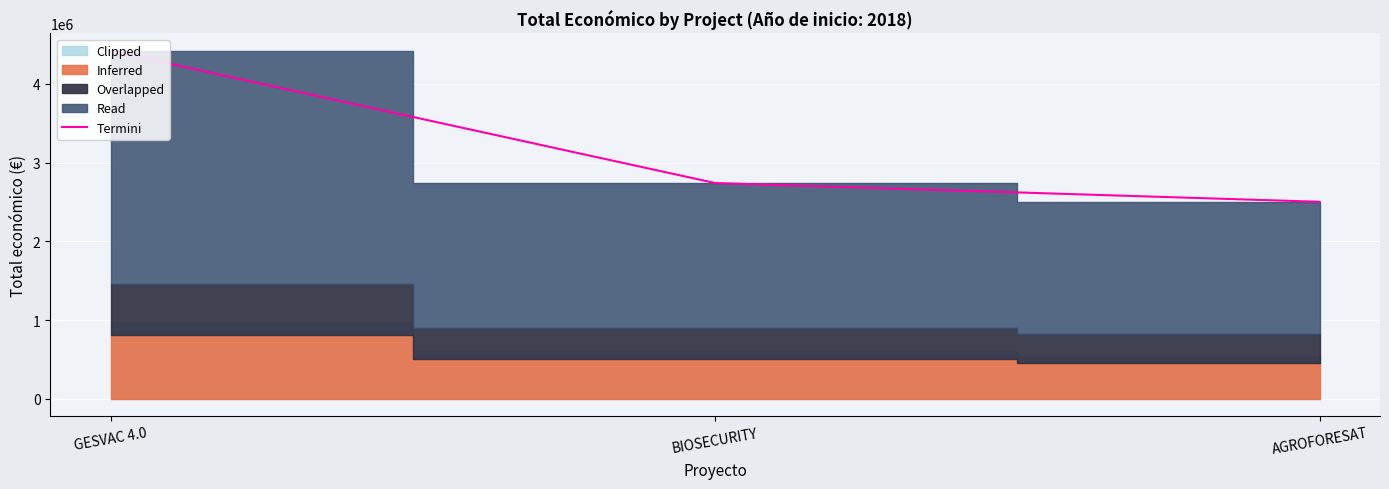

Which category has the lowest value across all series?

AGROFORESAT